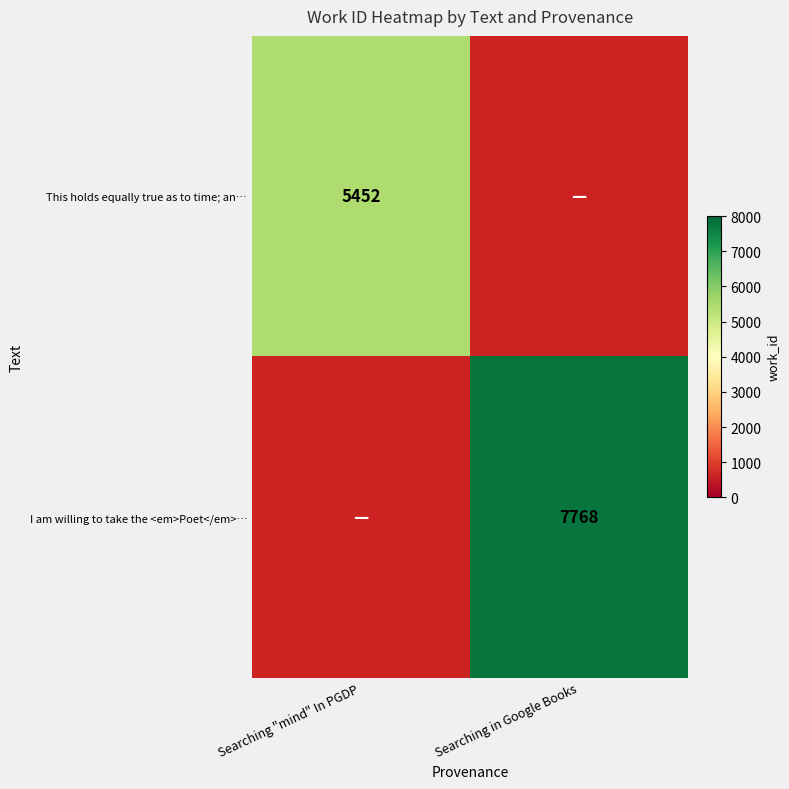

True or false: This holds equally true as to time; an… has a value of 2349 at Searching "mind" In PGDP.

False